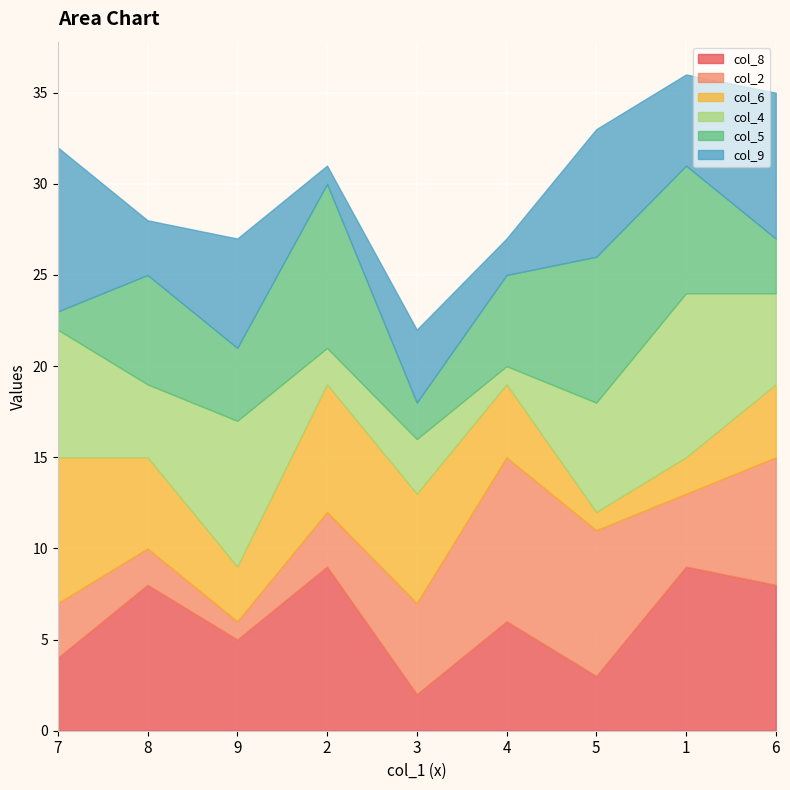

Where is the first local maximum for col_9?

9